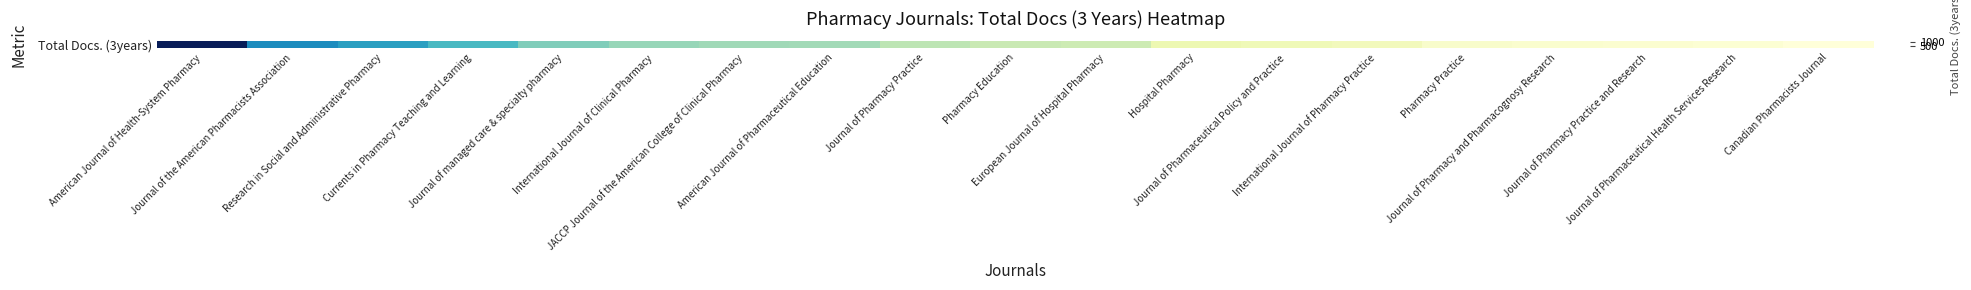

What is the maximum value shown in the chart?

1159